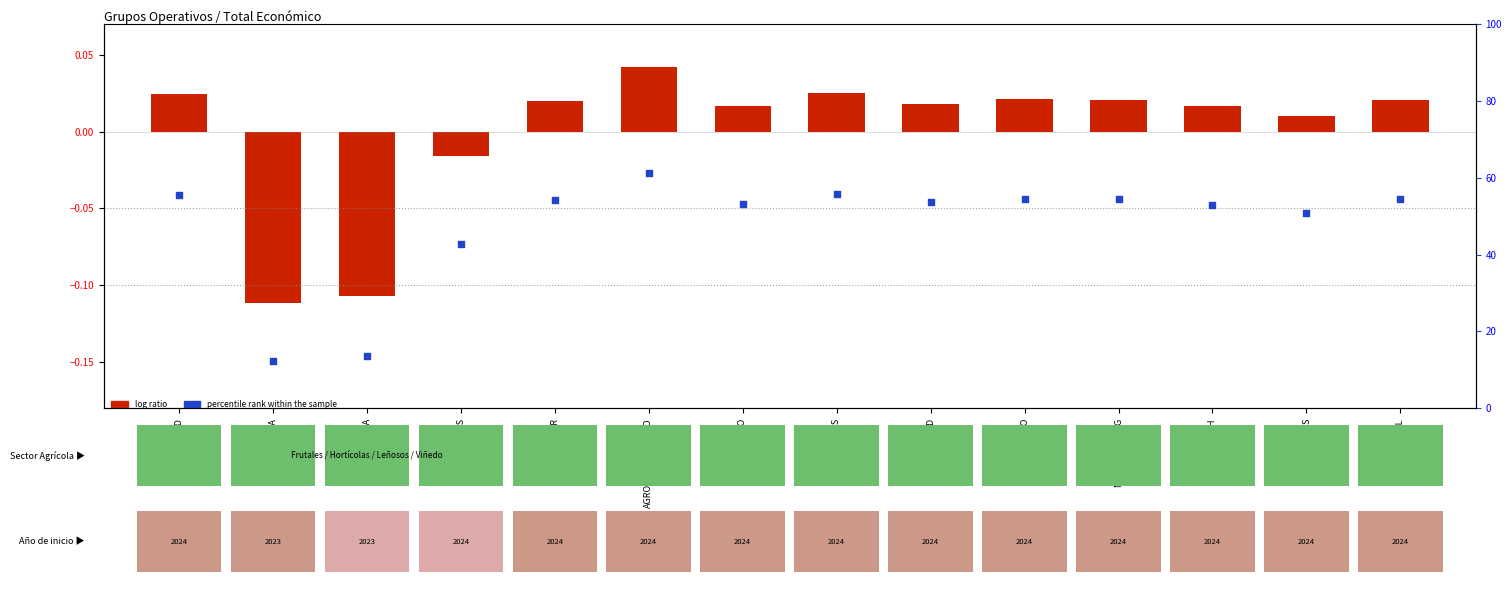

What is the total value across all series at LINOMAR?

54.1